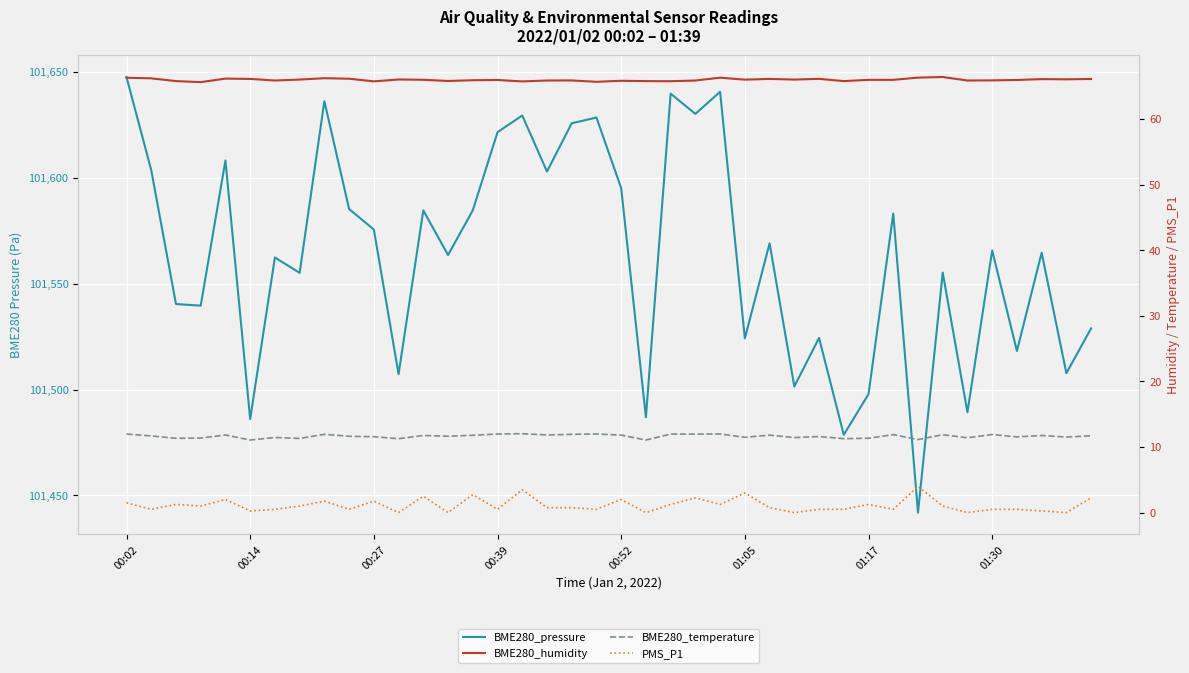

Rank the series at 29 from lowest to highest value.

PMS_P1, BME280_temperature, BME280_humidity, BME280_pressure